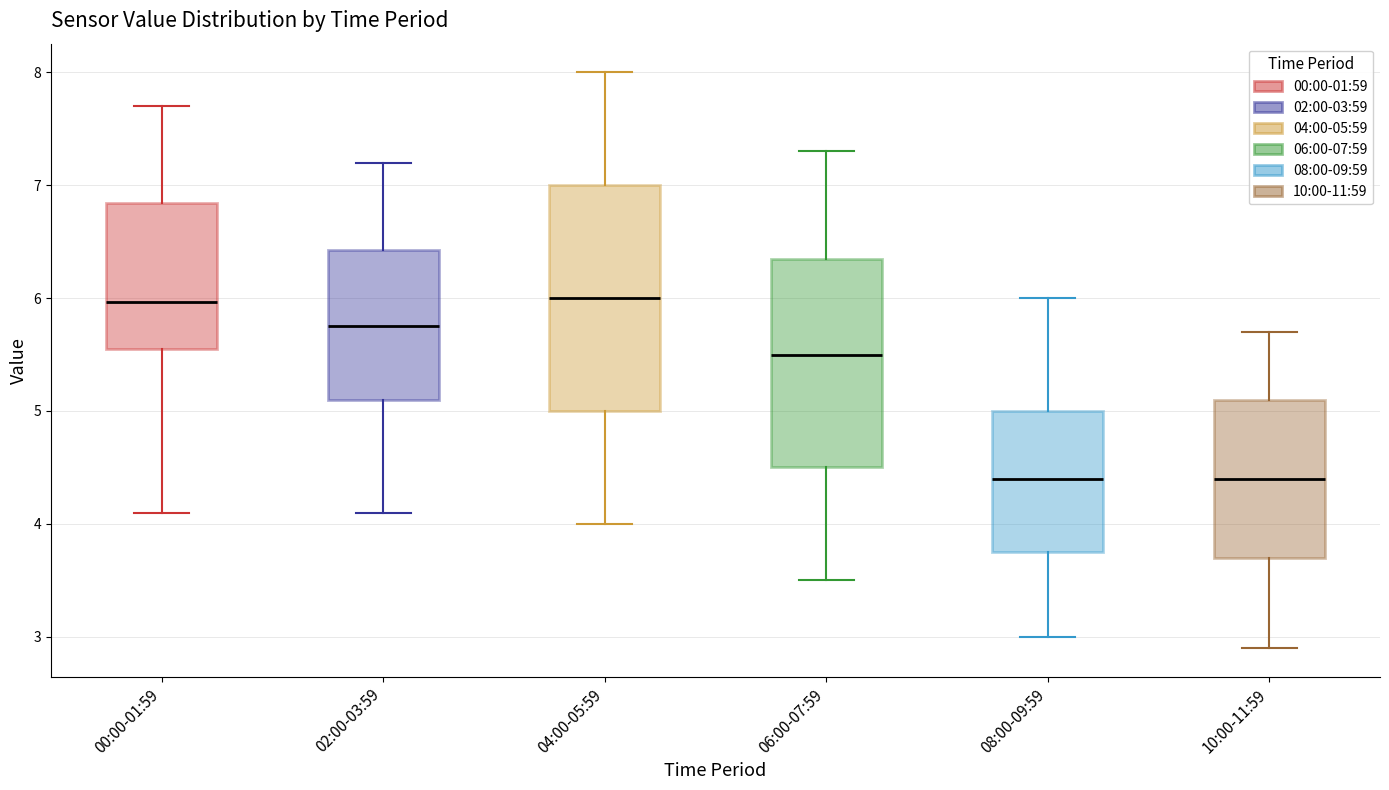

Reading left to right, transcribe this box plot: for each box, give where its median line is, the range the box spans, and where its two whiskers end, as read against the y-axis. The values are not printed on the chart, so give them approximately, as read against the axis.

00:00-01:59: median 6.0, box 5.6 to 6.8, whiskers 4.1 to 7.7
02:00-03:59: median 5.8, box 5.1 to 6.4, whiskers 4.1 to 7.2
04:00-05:59: median 6.0, box 5.0 to 7.0, whiskers 4.0 to 8.0
06:00-07:59: median 5.5, box 4.5 to 6.4, whiskers 3.5 to 7.3
08:00-09:59: median 4.4, box 3.8 to 5.0, whiskers 3.0 to 6.0
10:00-11:59: median 4.4, box 3.7 to 5.1, whiskers 2.9 to 5.7